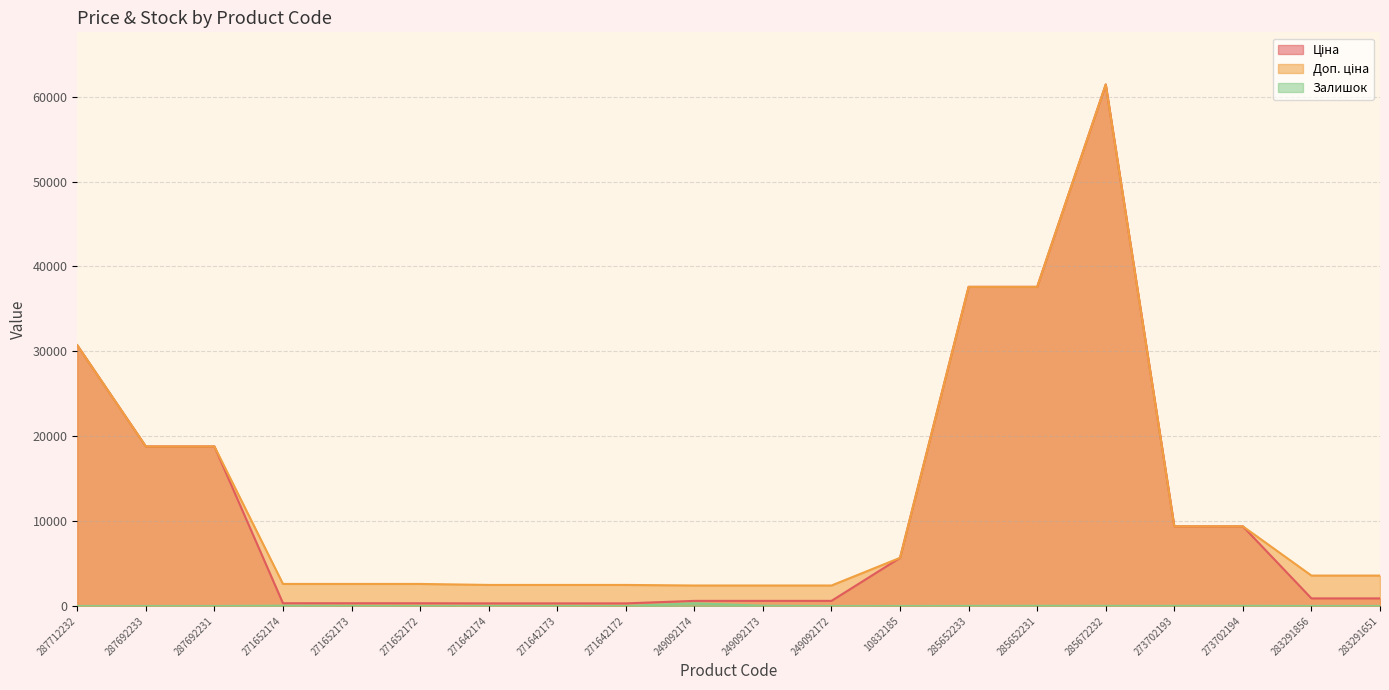

Between 285672232 and 273702193, which series saw the biggest shift?

Ціна